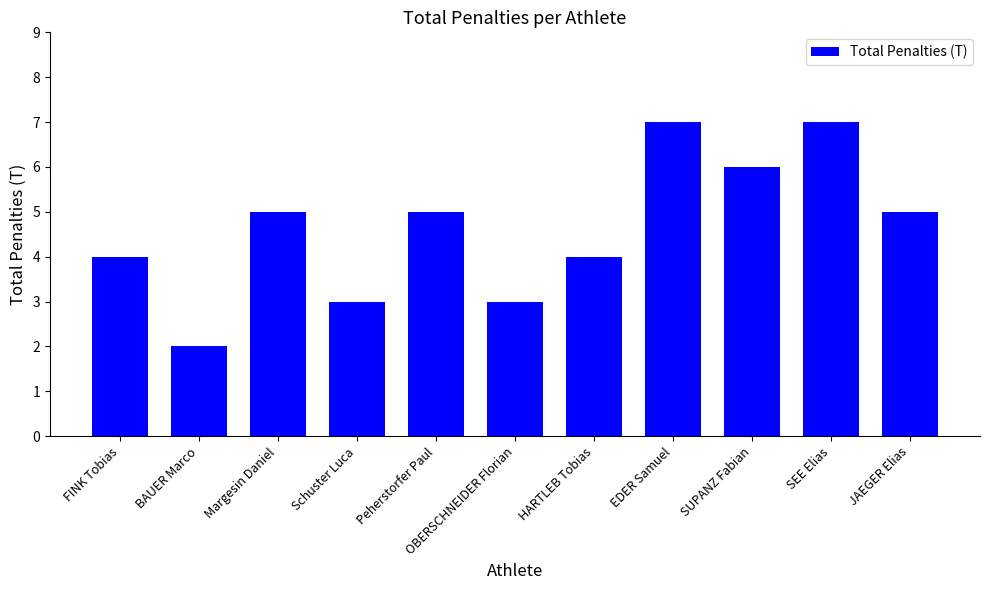

Is it true that the value at Peherstorfer Paul is 5?

True